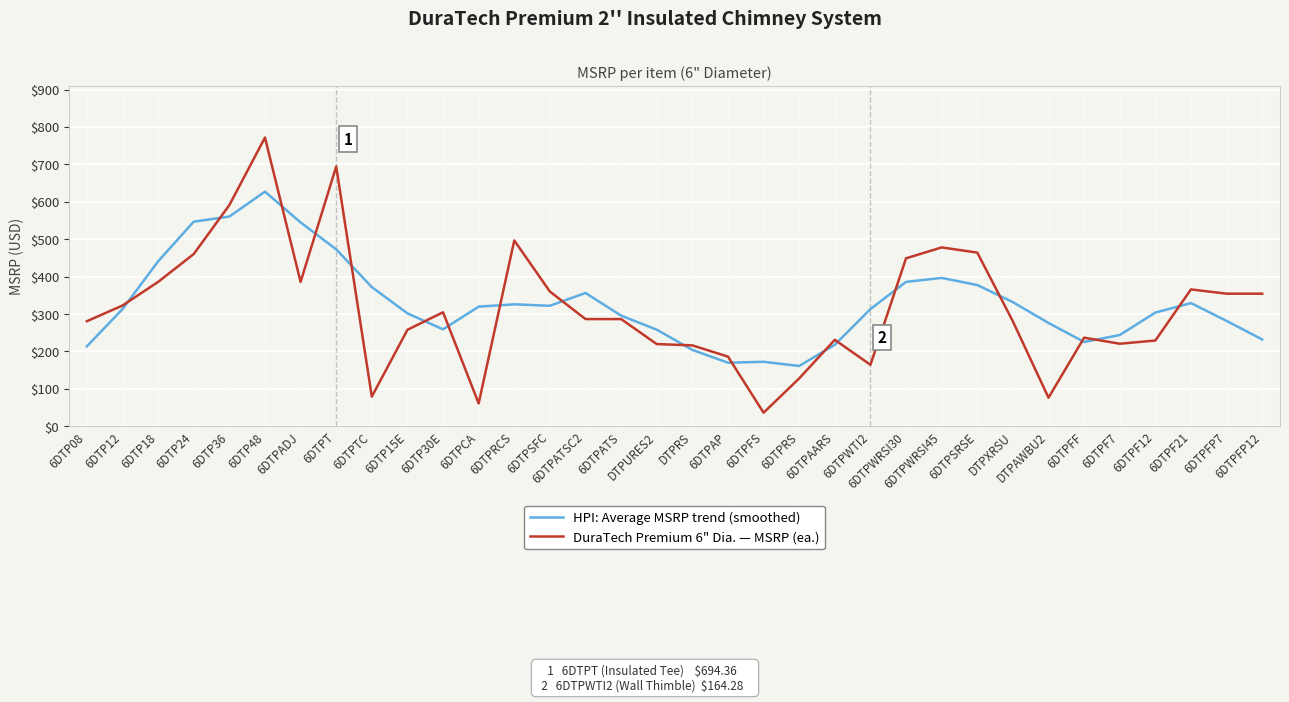

Which series ends up on top after the final intersection of HPI: Average MSRP trend (smoothed) and DuraTech Premium 6" Dia. — MSRP (ea.)?

DuraTech Premium 6" Dia. — MSRP (ea.)